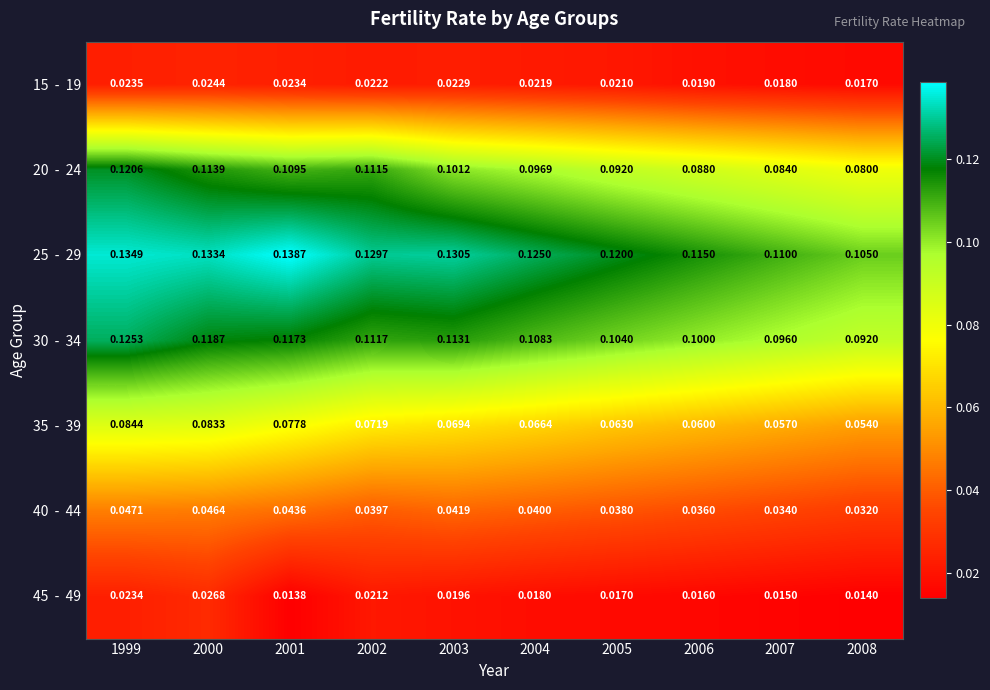

Rank the series by their maximum value, from lowest to highest.

15 - 19, 45 - 49, 40 - 44, 35 - 39, 20 - 24, 30 - 34, 25 - 29